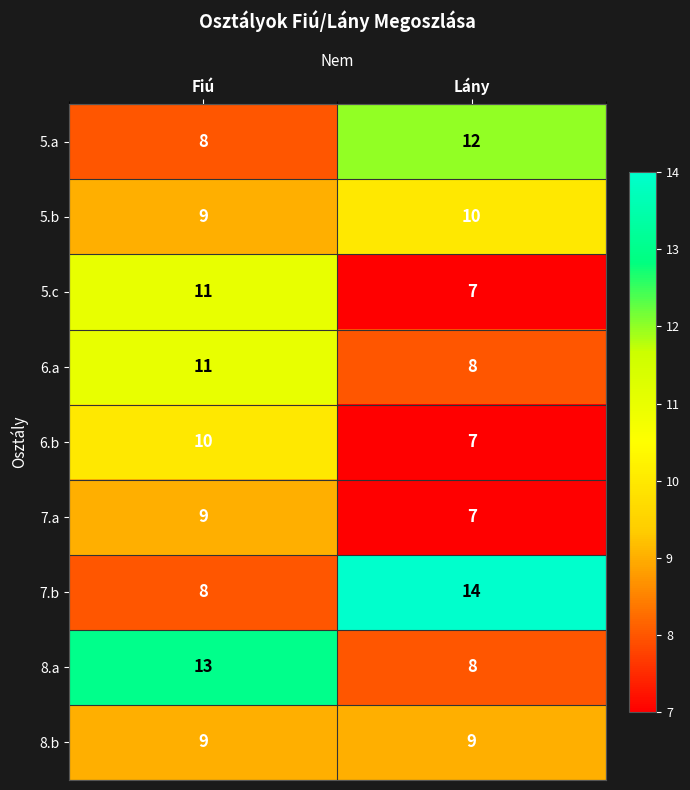

Is it true that 8.b equals 9 at Fiú?

True